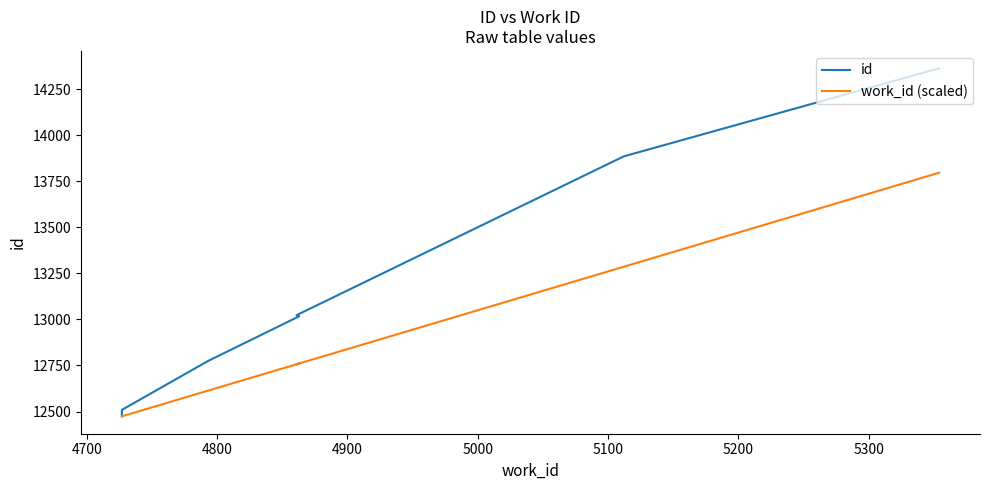

What is the greatest value displayed?

14363.0